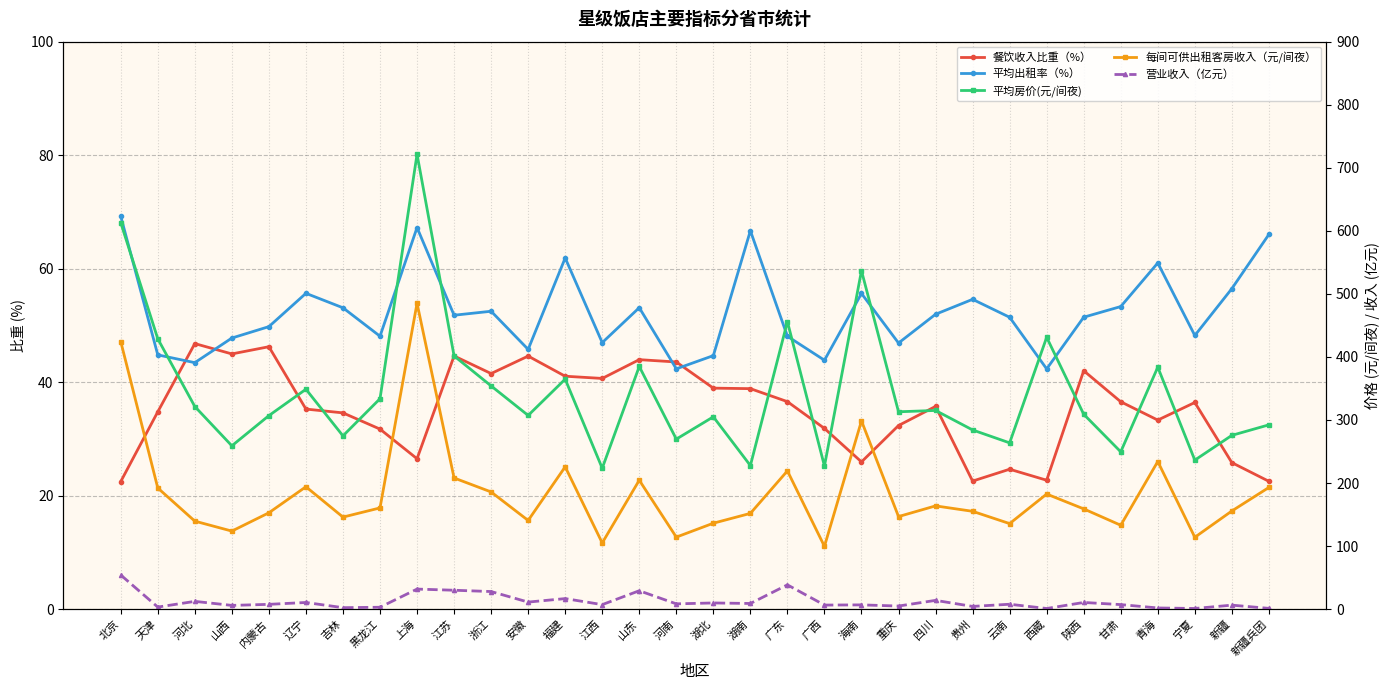

How many series are shown in this chart?

5